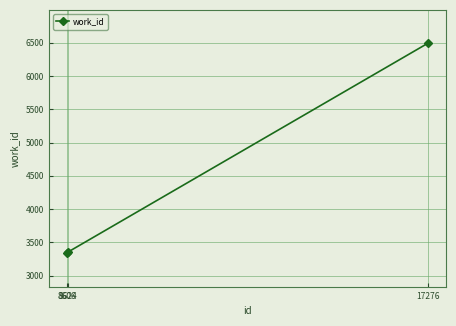

Which has a higher value, 17276 or 8624?

17276